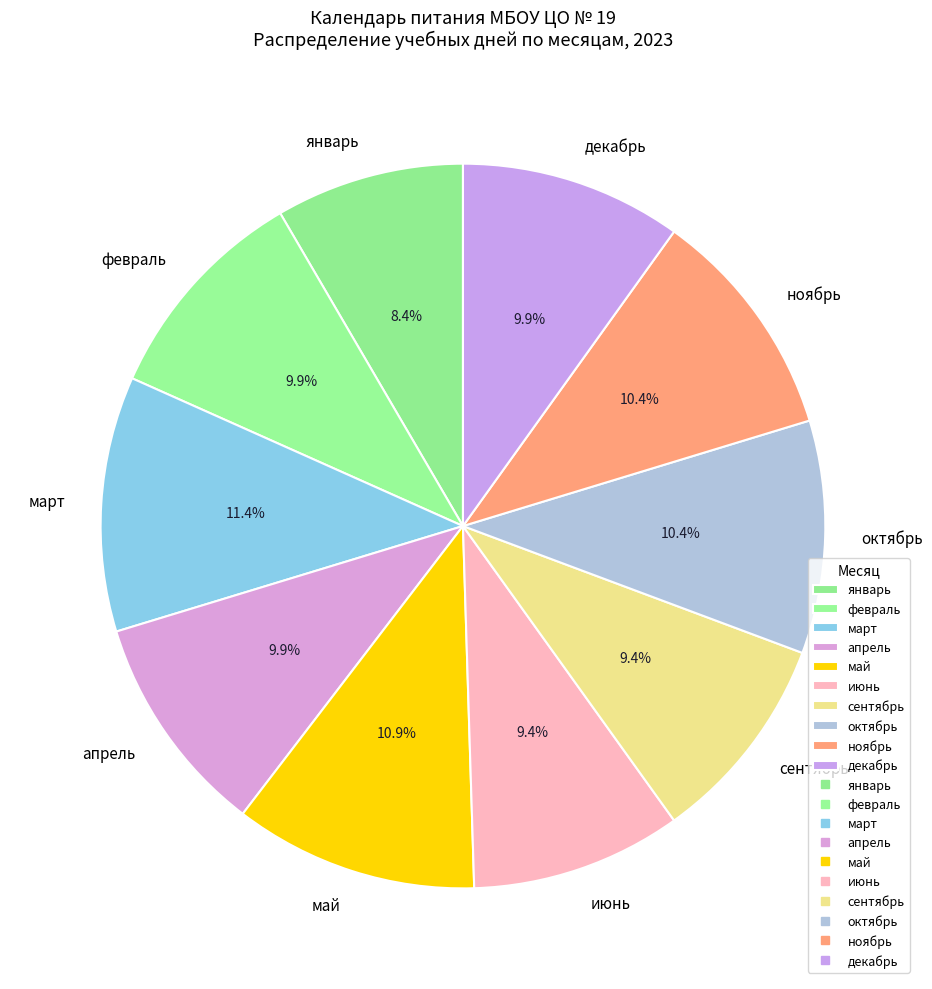

Which slice is the smallest?

январь